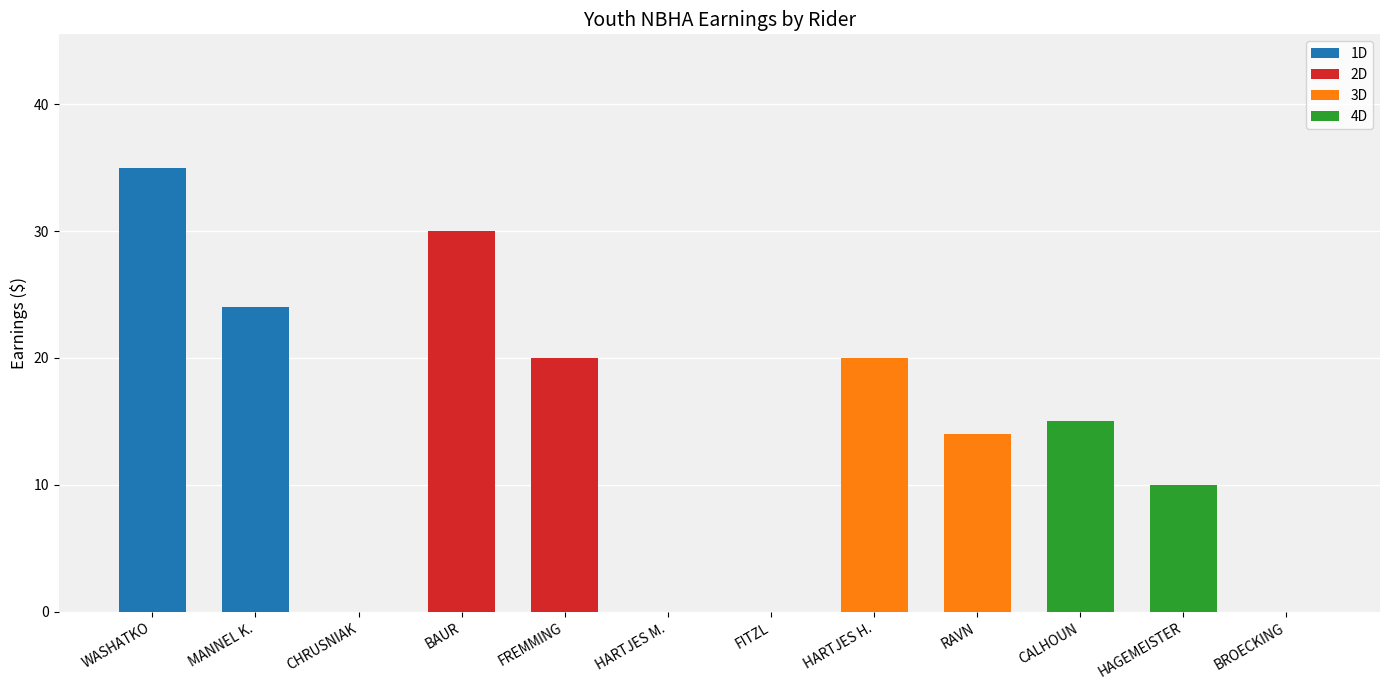

What is the sum of all 1D values?

59